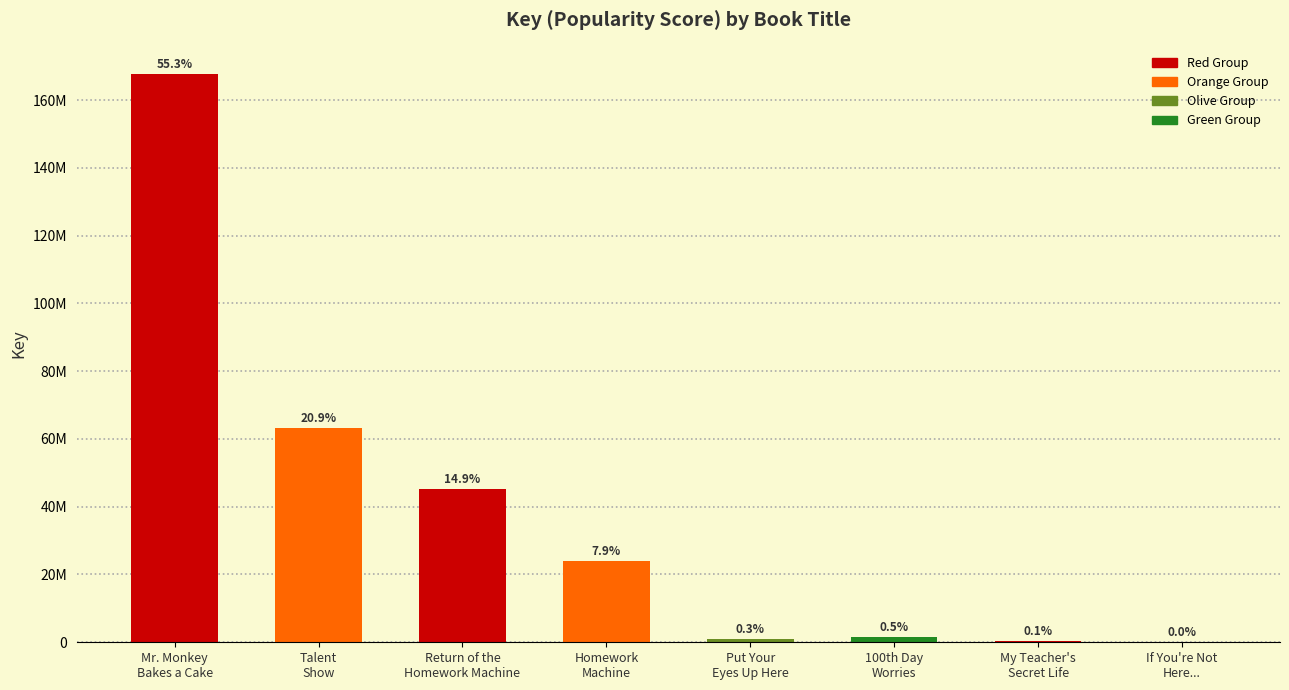

What is the difference between the maximum and second lowest values?

167399360